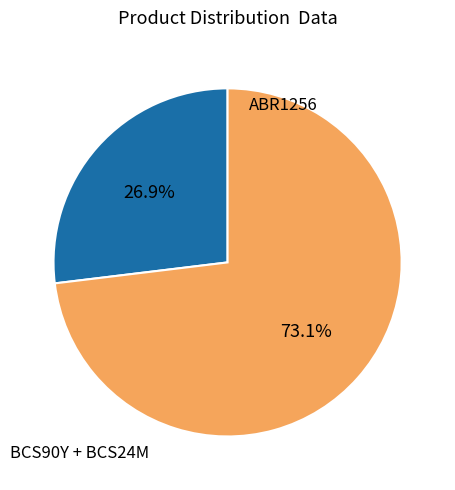

Does any single category account for the majority?

Yes